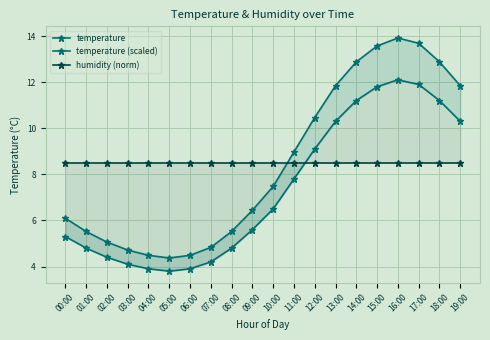

At 08:00, list the series in order from largest to smallest.

humidity (norm), temperature (scaled), temperature